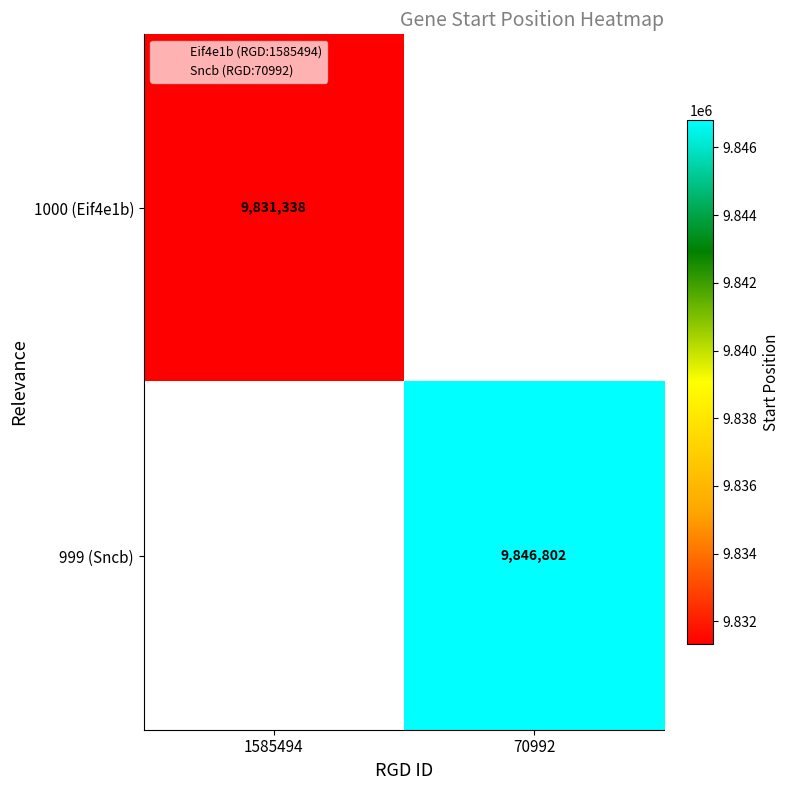

Rank the series at 70992 from lowest to highest value.

1000 (Eif4e1b), 999 (Sncb)